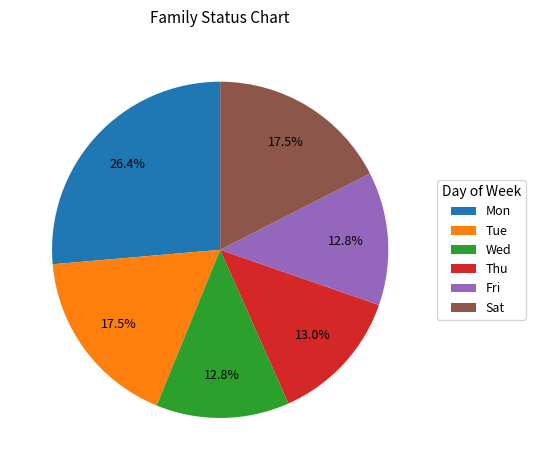

To the nearest percent, what is the average slice percentage?

17%